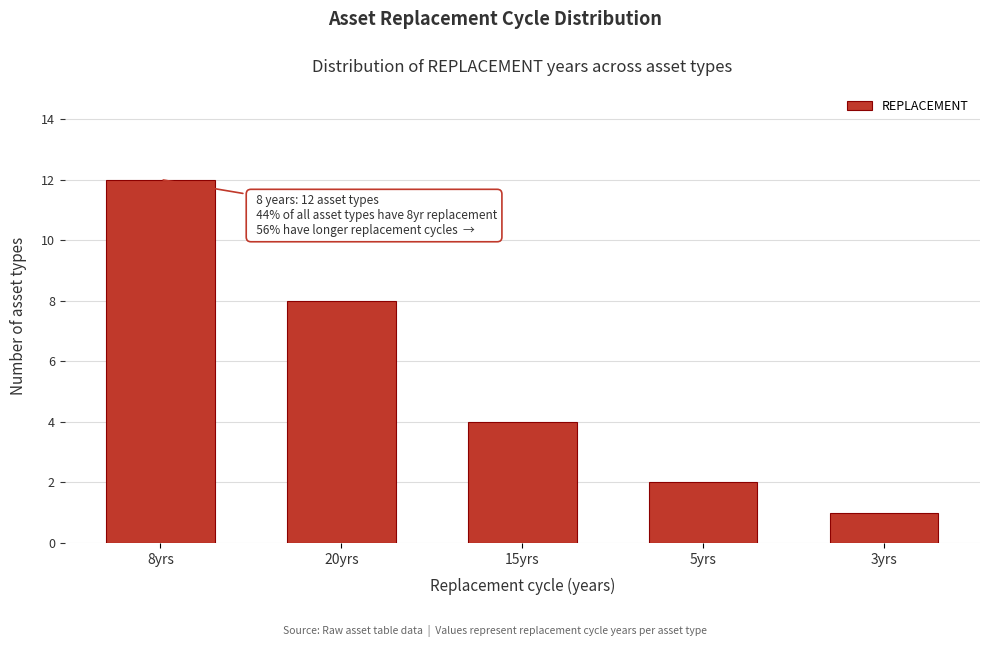

Reading left to right, extract all data points from this chart.

12	8	4	2	1